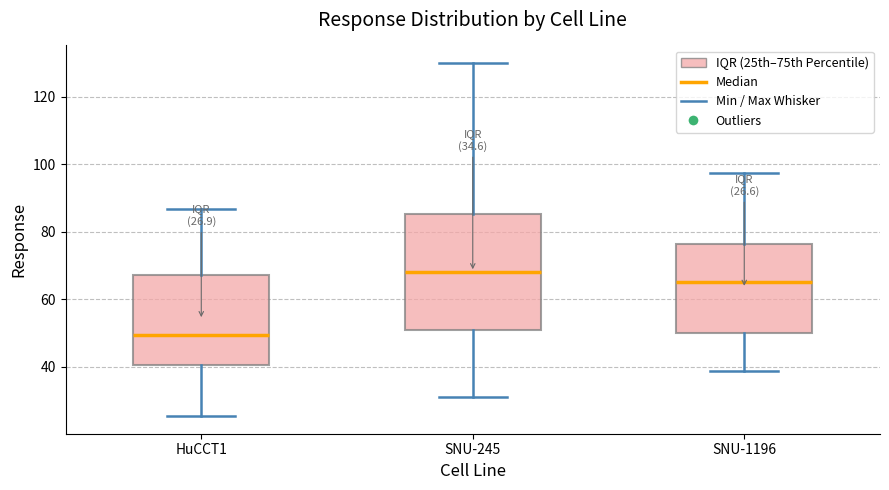

Which box is the tallest, from its lower edge to its upper edge?

SNU-245